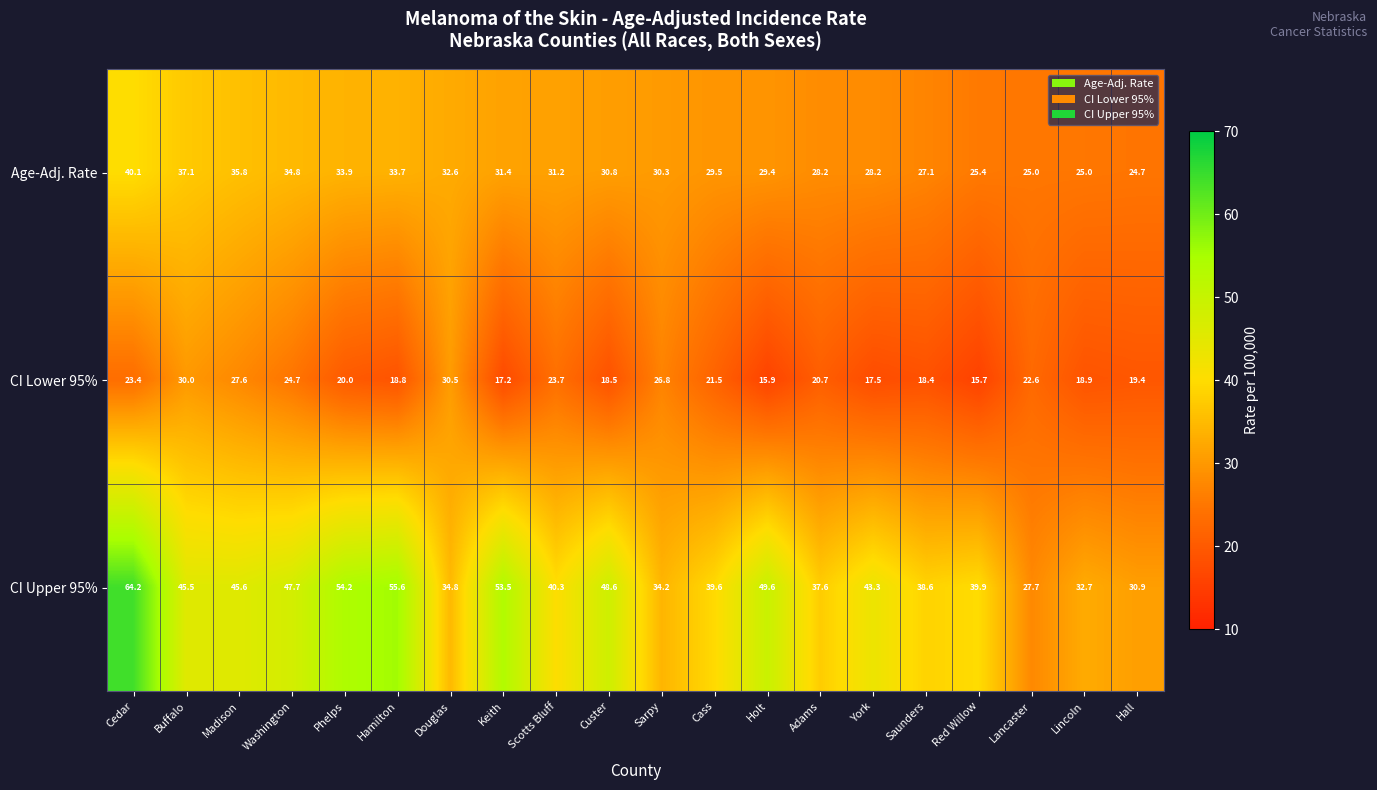

What is the approximate value of CI Upper 95% at Buffalo?

45.5